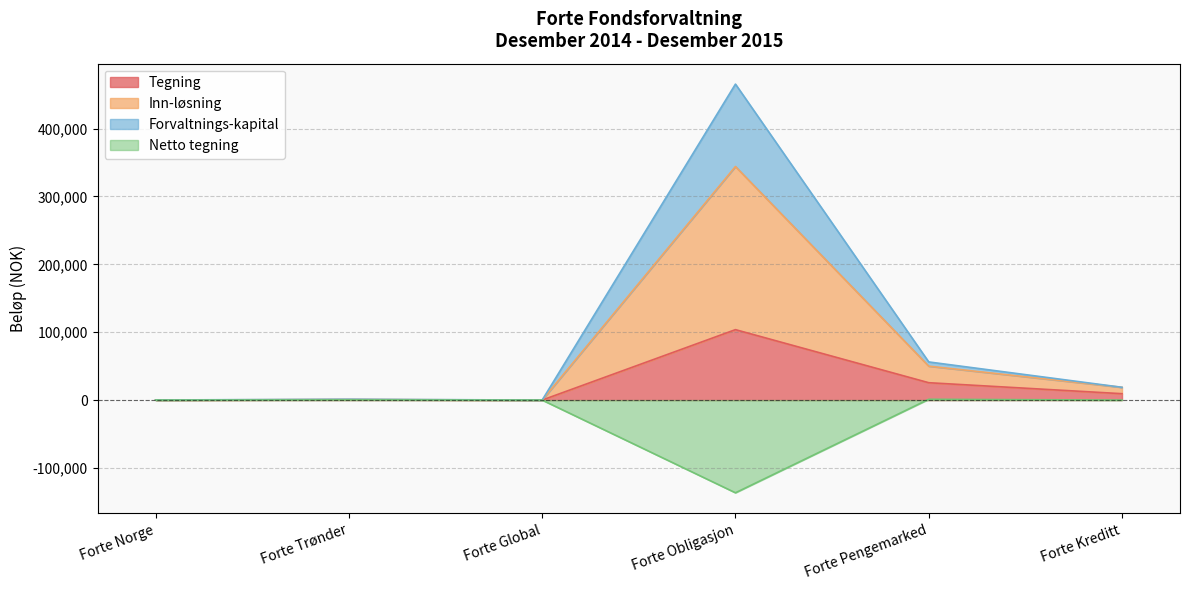

True or false: Forvaltnings-kapital and Netto tegning cross at least once.

False